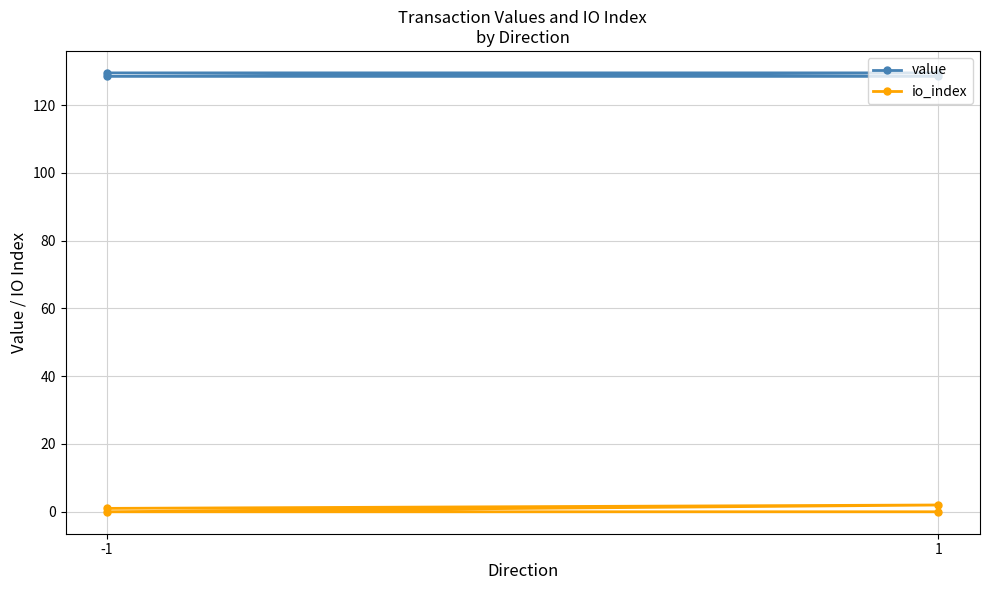

List the series in order of their overall mean, lowest first.

io_index, value